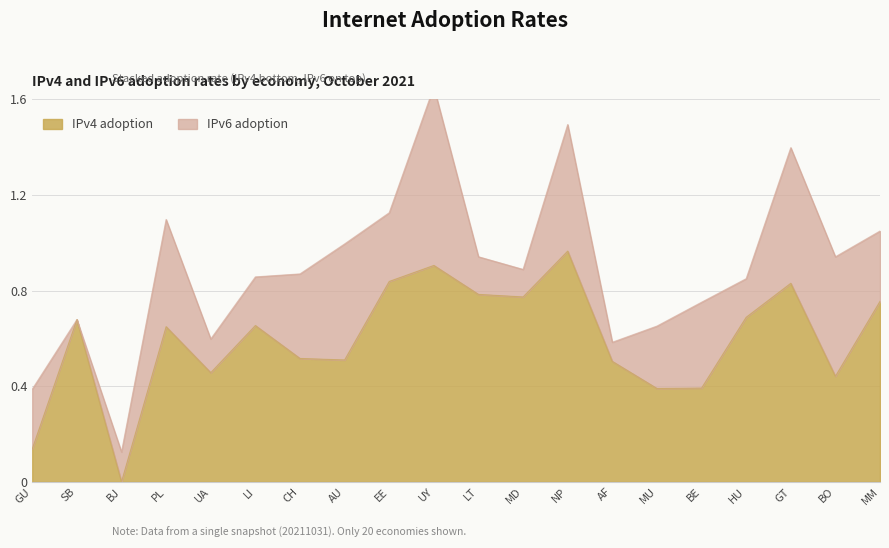

At which category does the chart reach its peak across all series?

NP